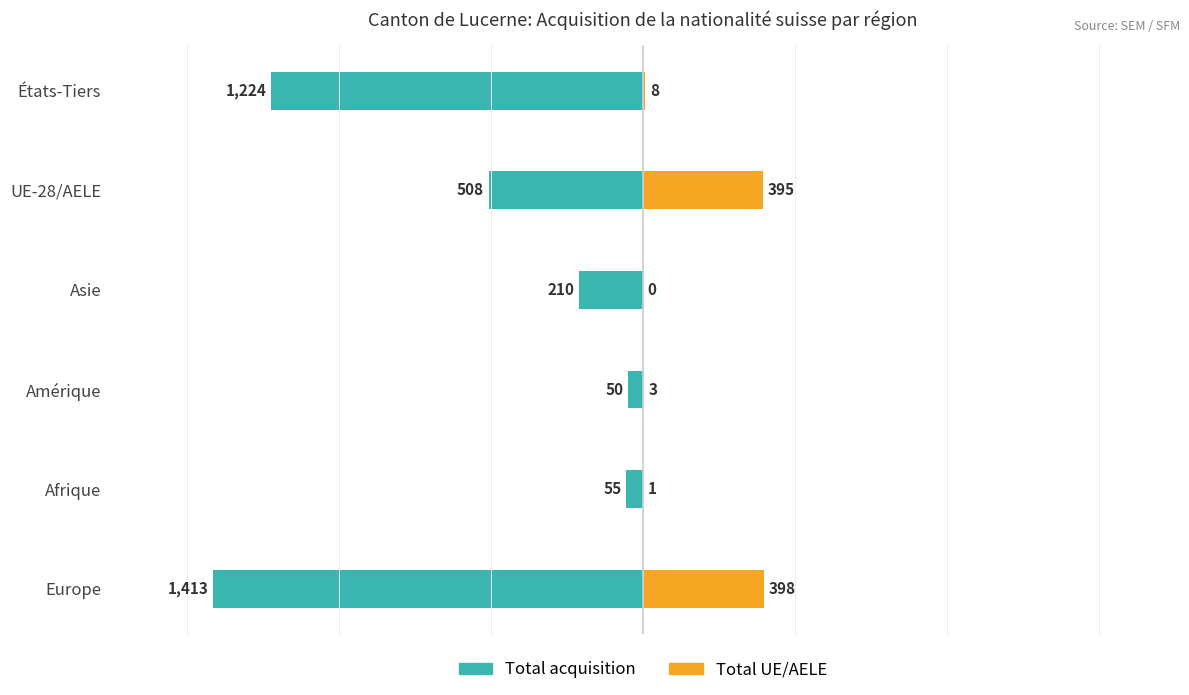

Is it true that Total UE/AELE equals 395 at UE-28/AELE?

True